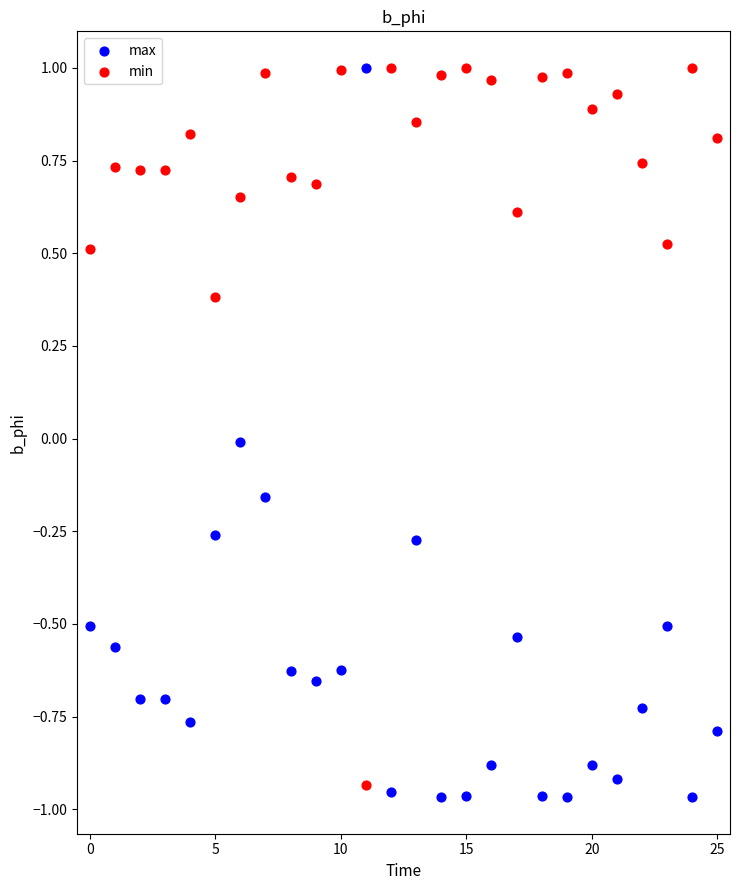

Which series has the largest Y range (max minus min)?

max